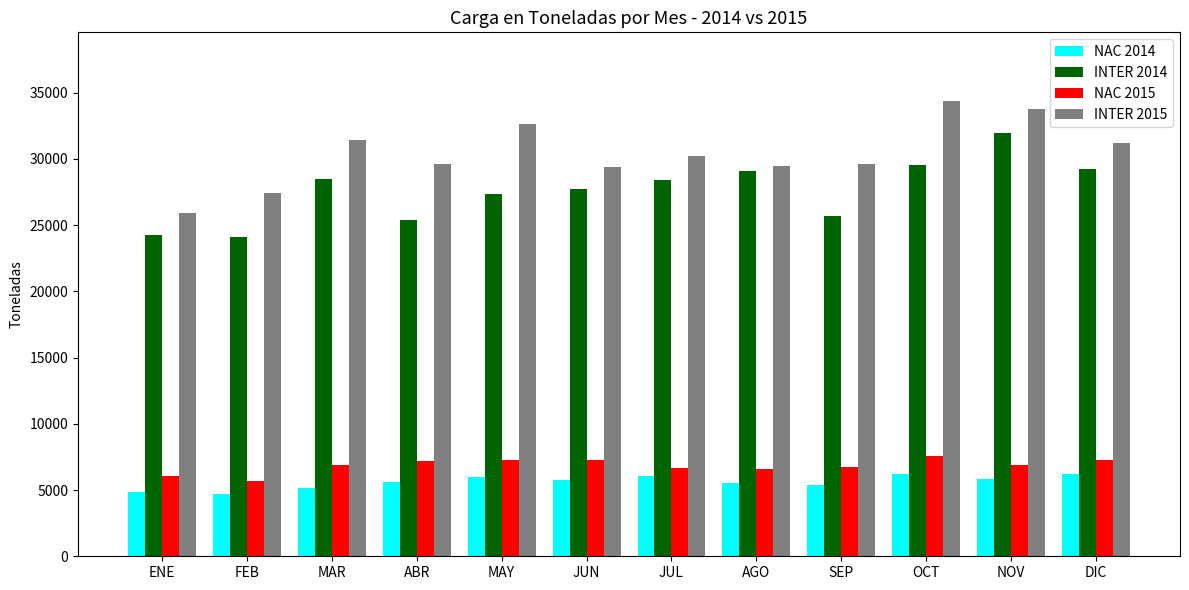

True or false: NAC 2014 has a value of 3691.3 at MAY.

False